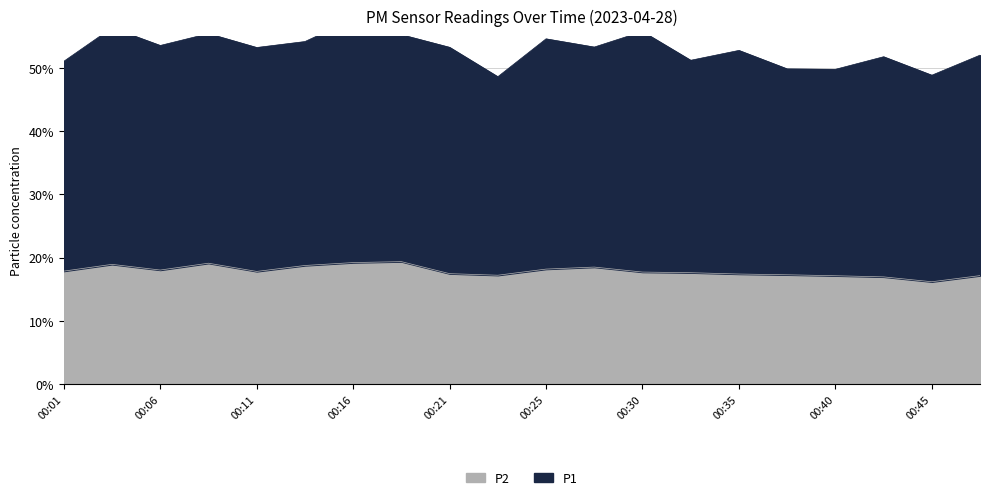

What is the ratio of the value at 00:47 to the value at 00:30?

1.0